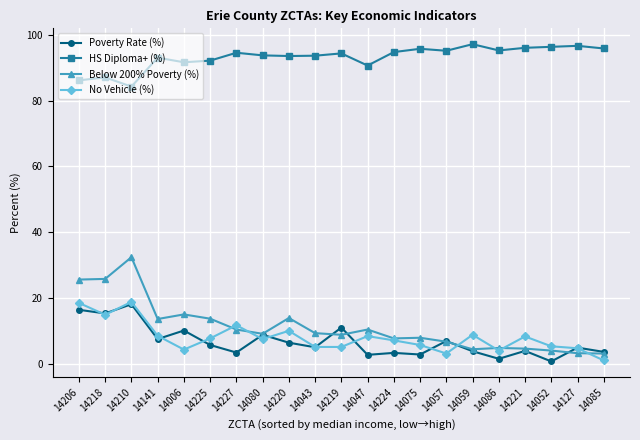

The value of No Vehicle (%) at 14141 is 8.5. True or false?

True